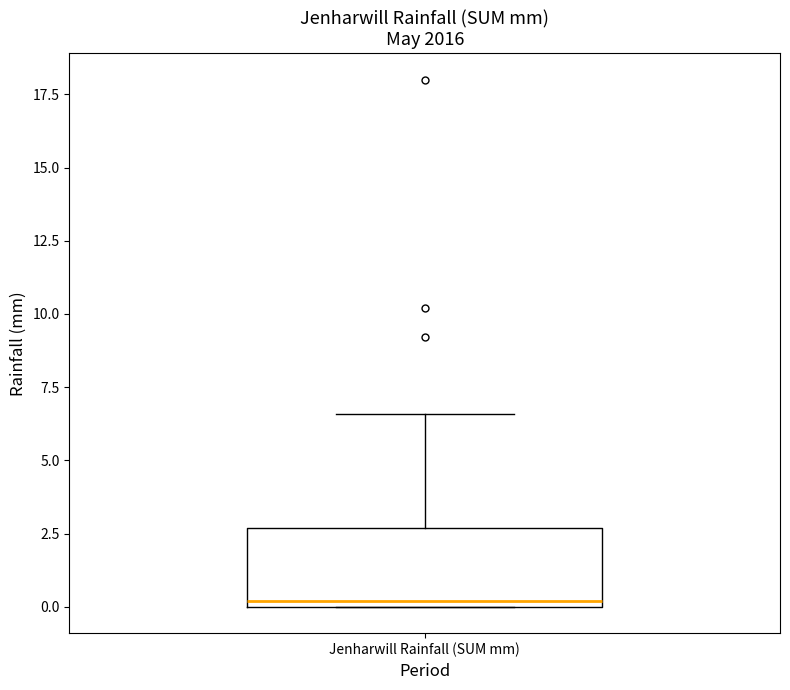

Where is the upper edge of the box for Jenharwill Rainfall (SUM mm) on the y-axis? The values are not printed on the chart, so give them approximately, as read against the axis.

2.5